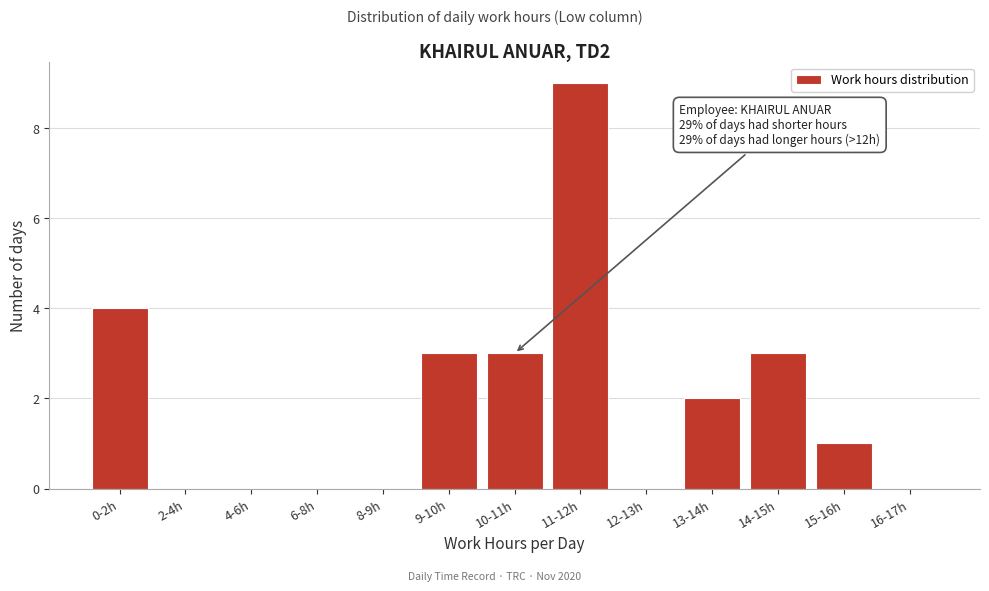

Reading left to right, what are all the values shown in this chart?

0-2h=4	2-4h=0	4-6h=0	6-8h=0	8-9h=0	9-10h=3	10-11h=3	11-12h=9	12-13h=0	13-14h=2	14-15h=3	15-16h=1	16-17h=0